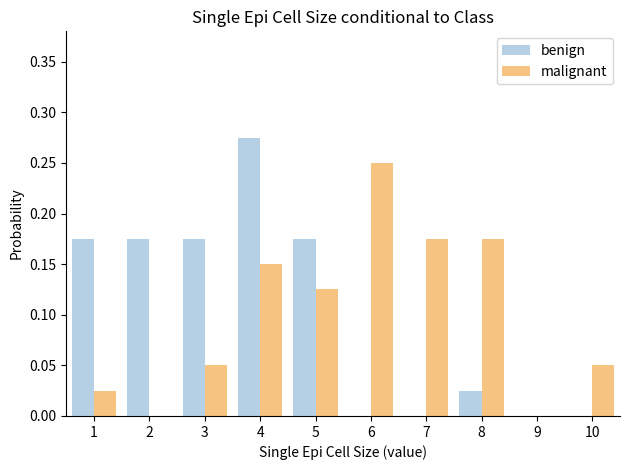

Which series changed the most between 1 and 6?

malignant